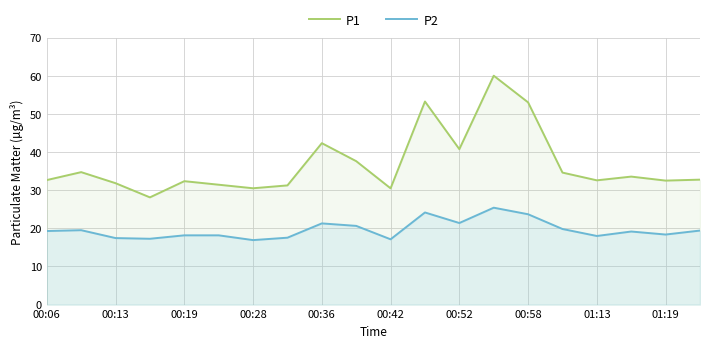

List the series in order of their peak value, highest first.

P1, P2